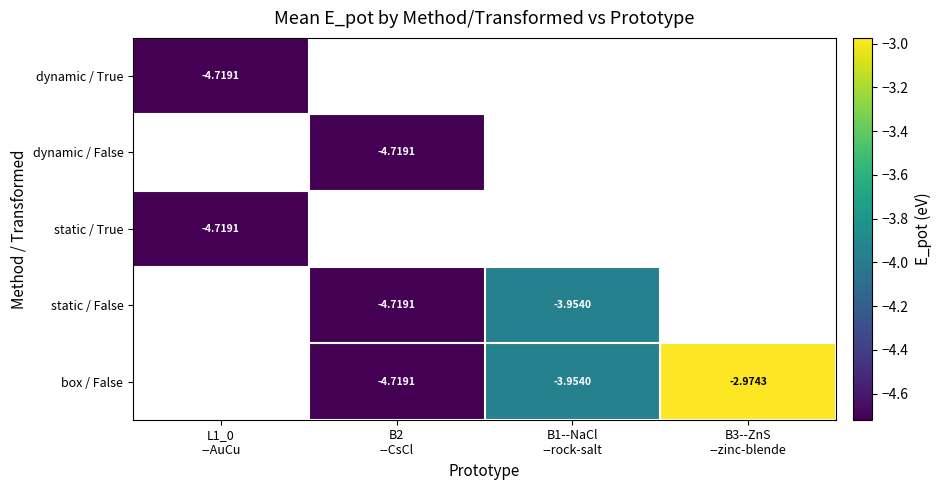

What value does the dynamic / True series have at L1_0 --AuCu?

-4.7